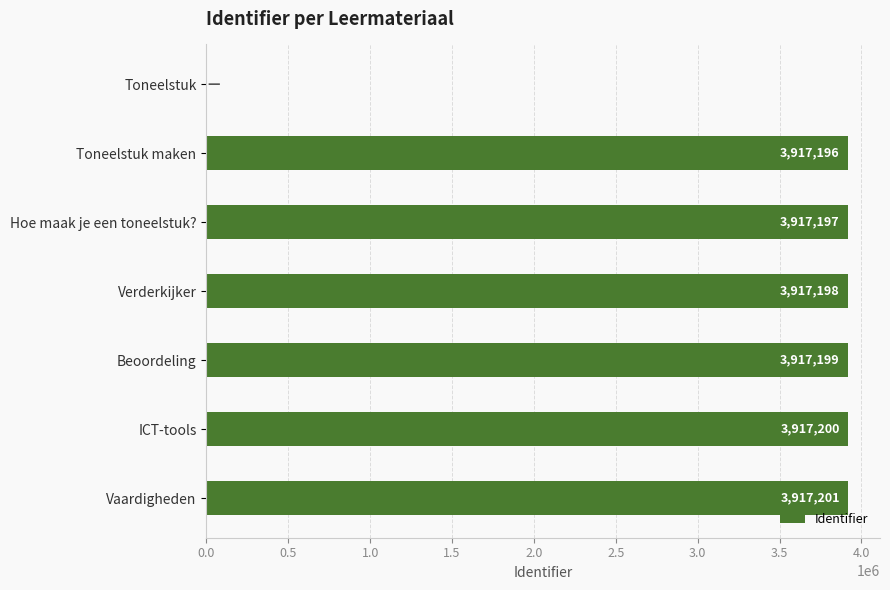

The chart shows a value of 3917201 at Vaardigheden. True or false?

True